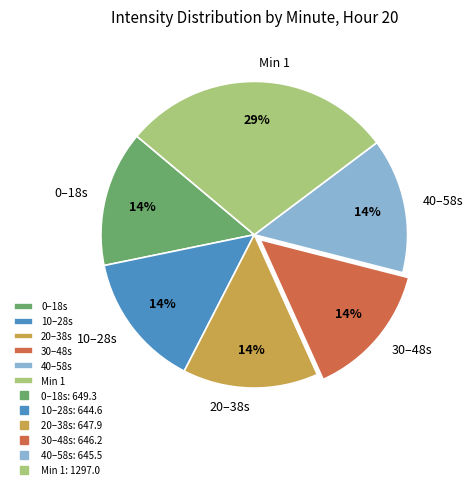

What is the largest slice in the pie chart?

Min 1